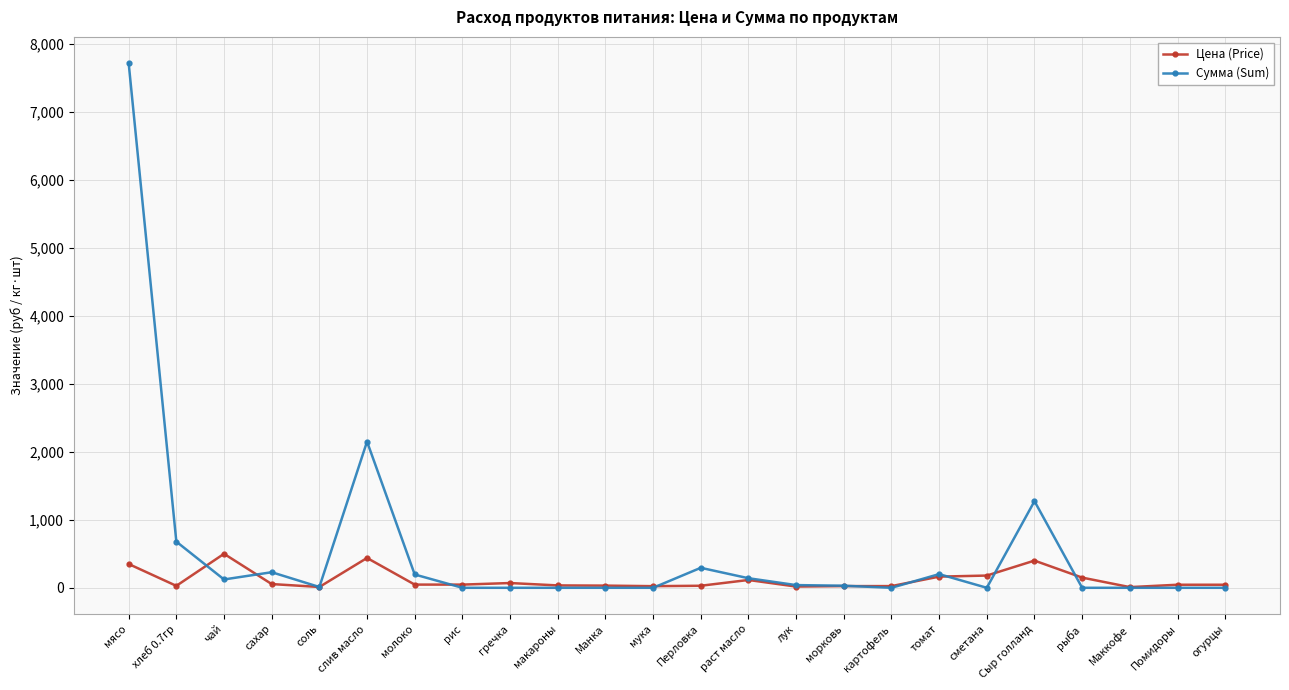

Where is Сумма (Sum) nearest to the value 3858?

слив масло